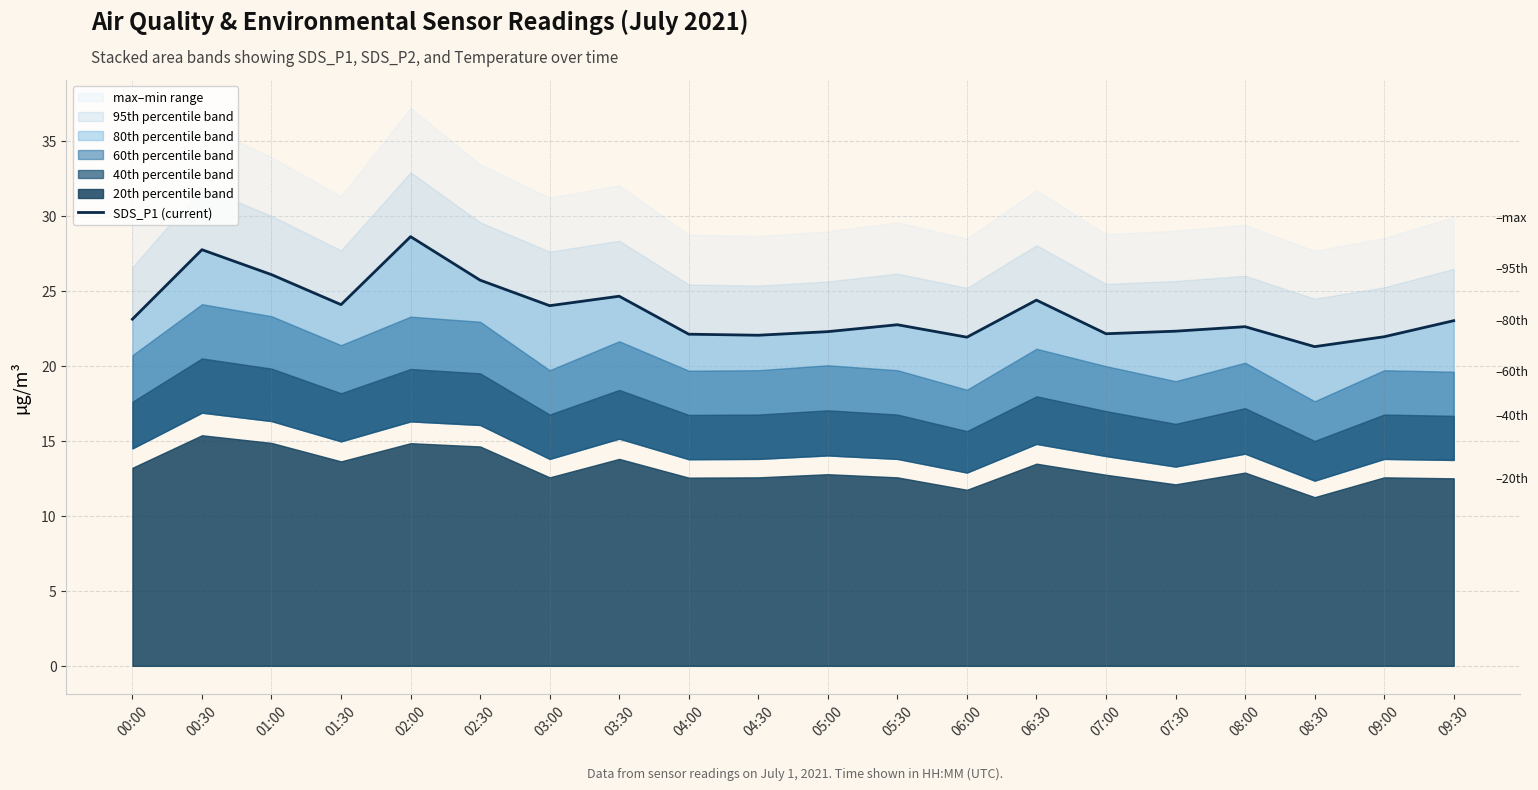

At which category does the chart reach its peak across all series?

02:00